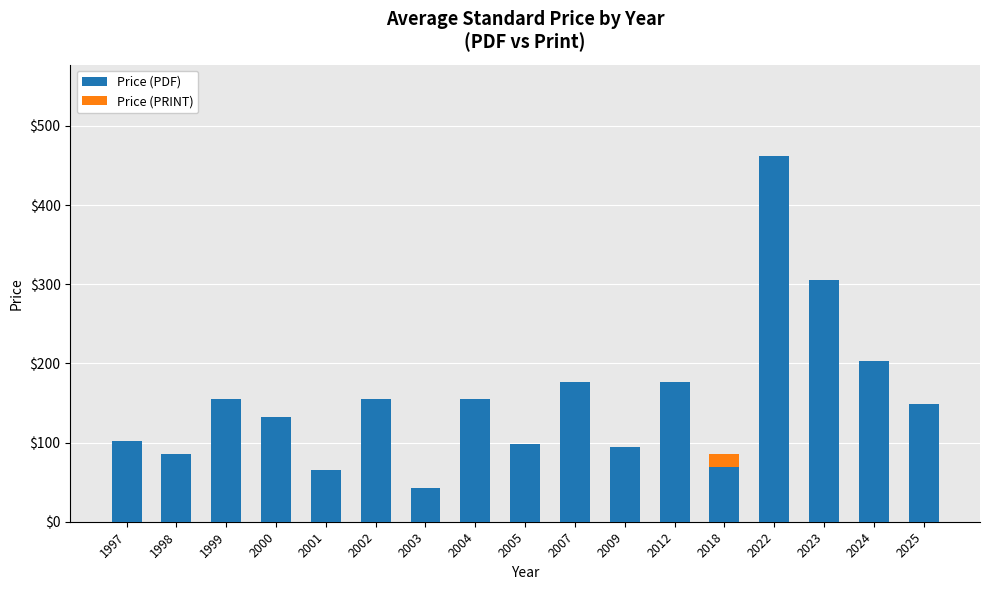

Does the chart contain stacked bars?

Yes